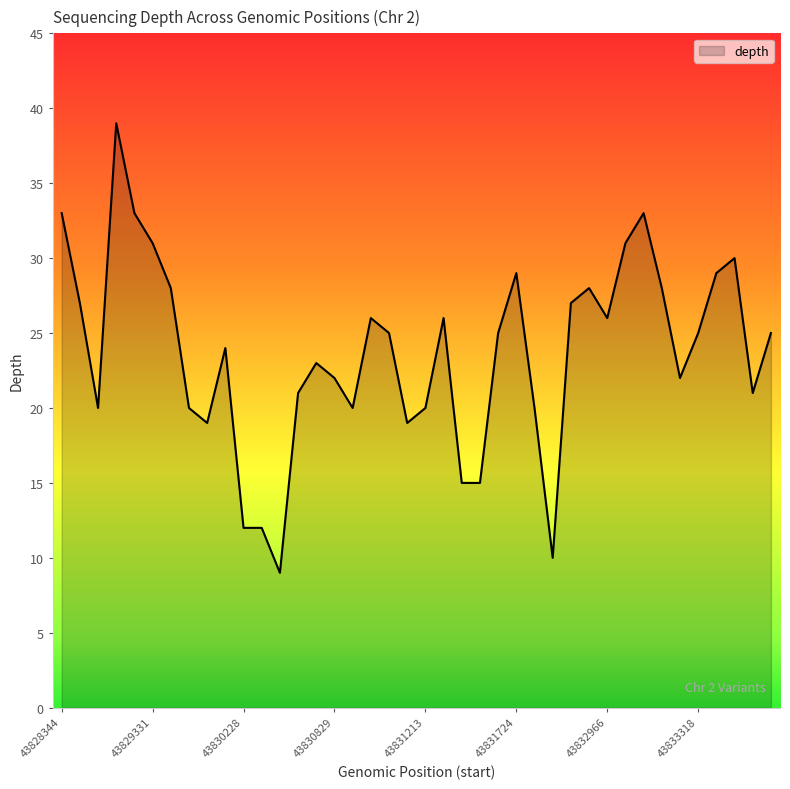

What is the minimum value shown in the chart?

9